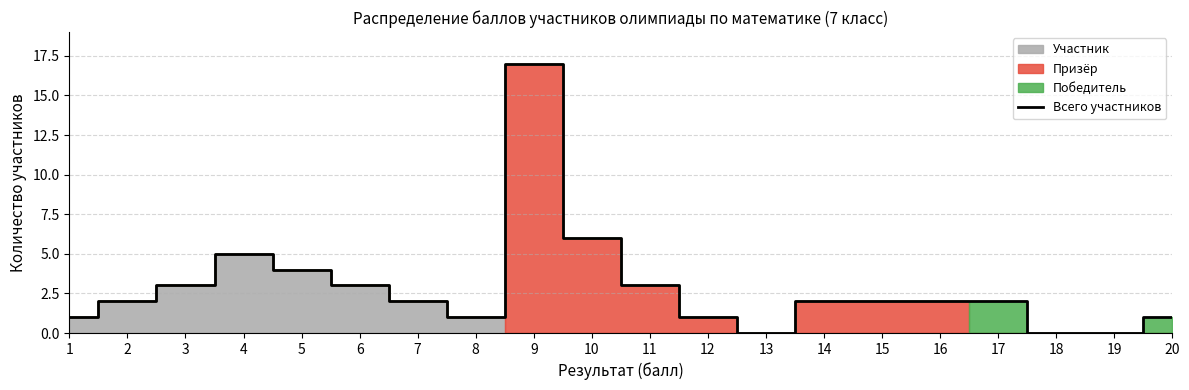

How many data points are less than 2?

7